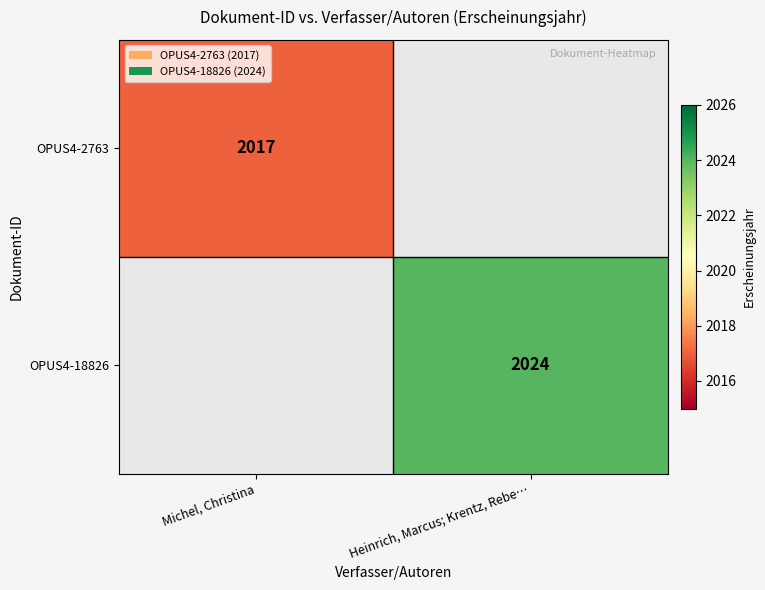

What is the maximum value shown in the chart?

2024.0